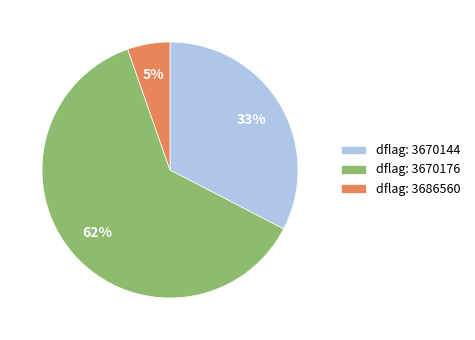

Rank the categories by value from lowest to highest.

dflag: 3686560, dflag: 3670144, dflag: 3670176